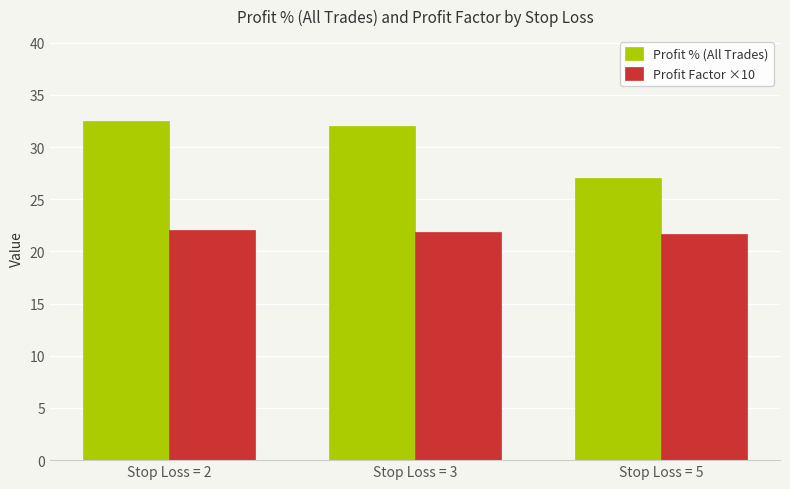

The Profit Factor ×10 series shows 11.6 at Stop Loss = 3. True or false?

False